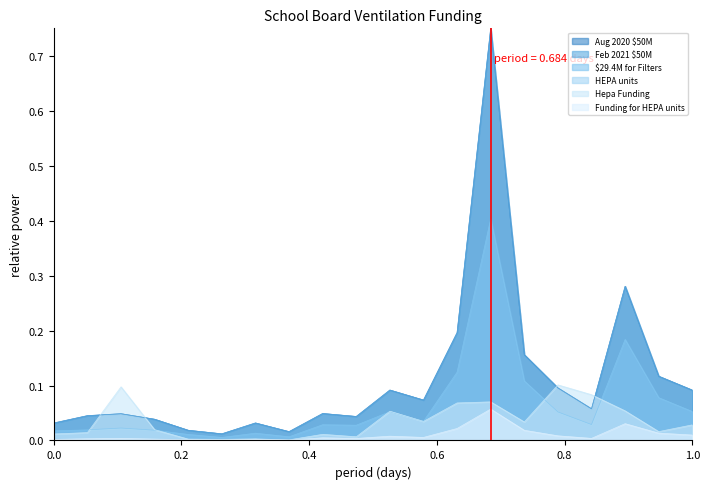

What is the highest value of the $29.4M for Filters series?

0.4